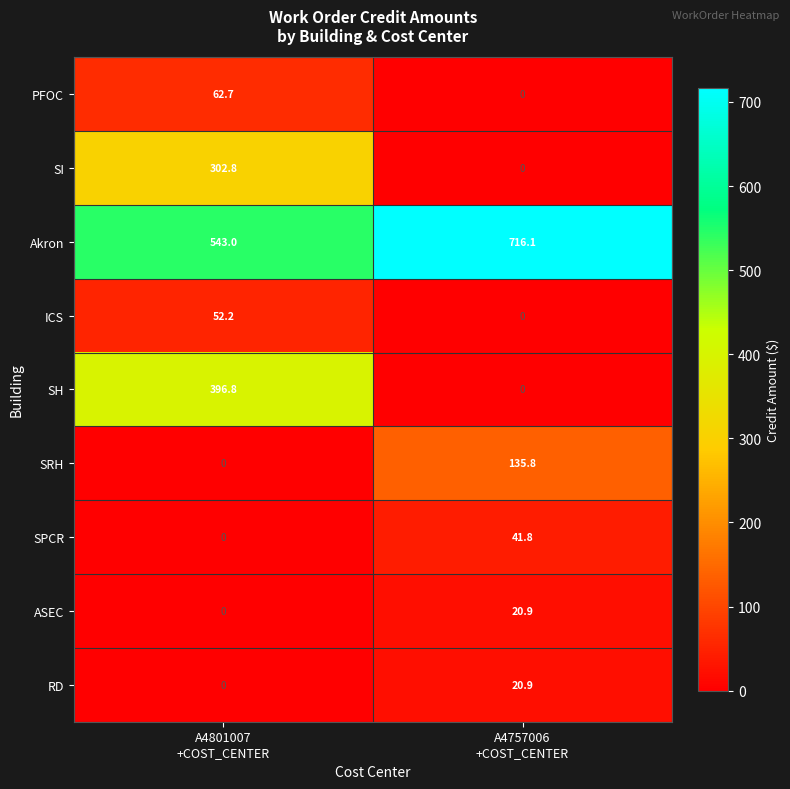

What is the average value of the SH series?

198.4